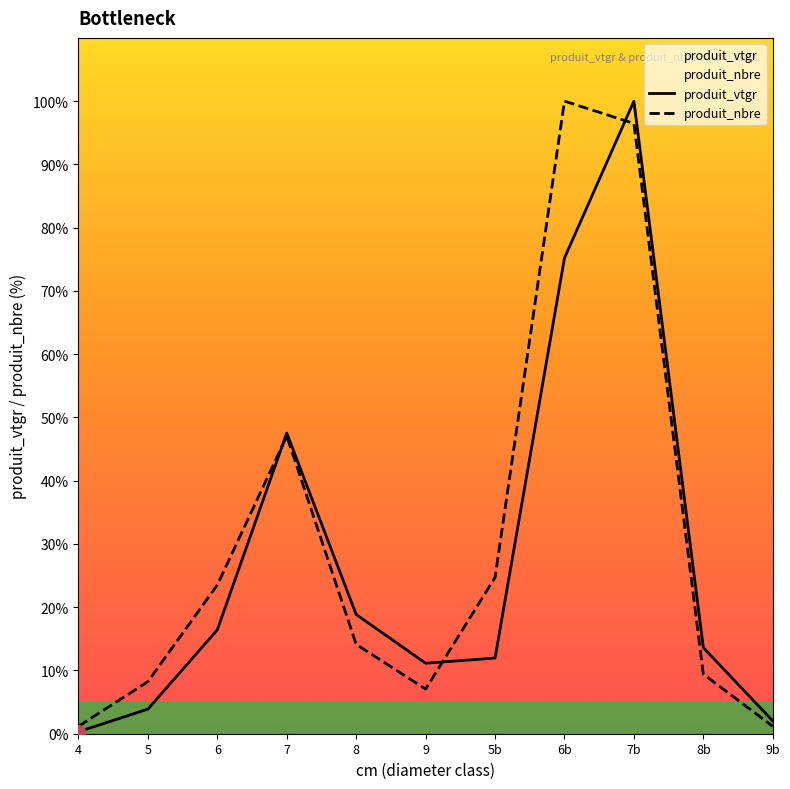

Where is produit_vtgr nearest to the value 50?

7